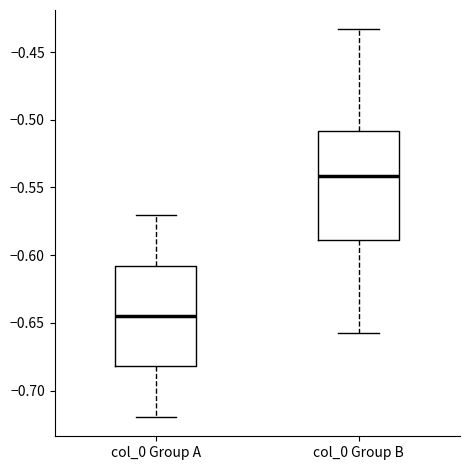

Which box's median line is the highest?

col_0 Group B